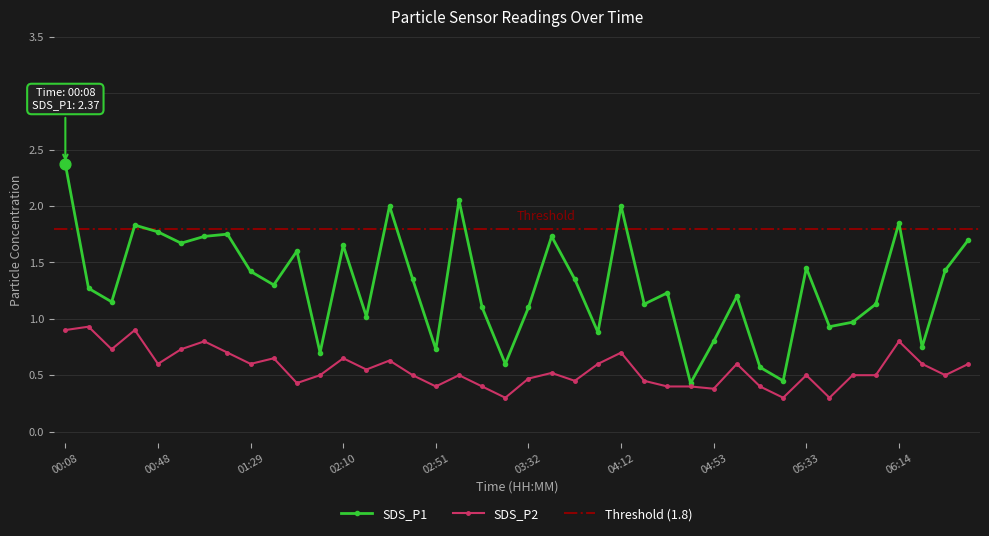

Which series has the widest spread of Y values?

SDS_P1